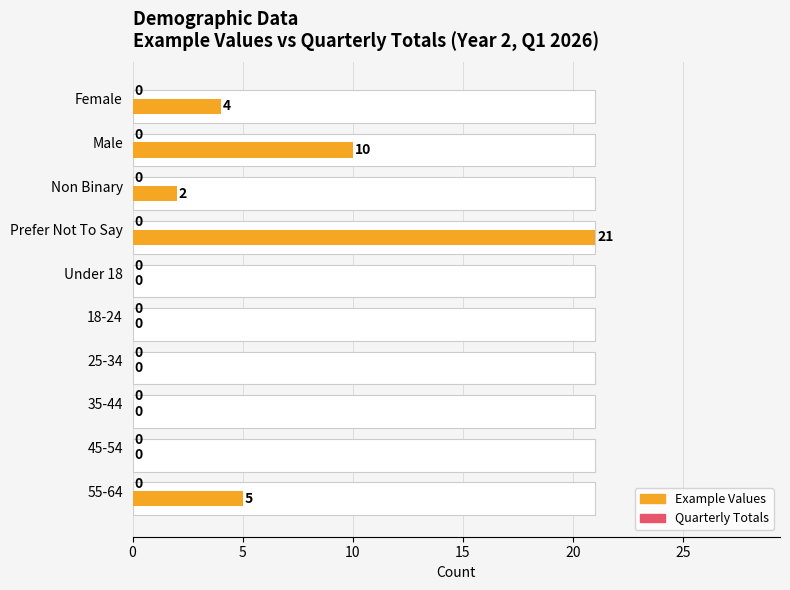

How many values in Example Values are above zero?

5